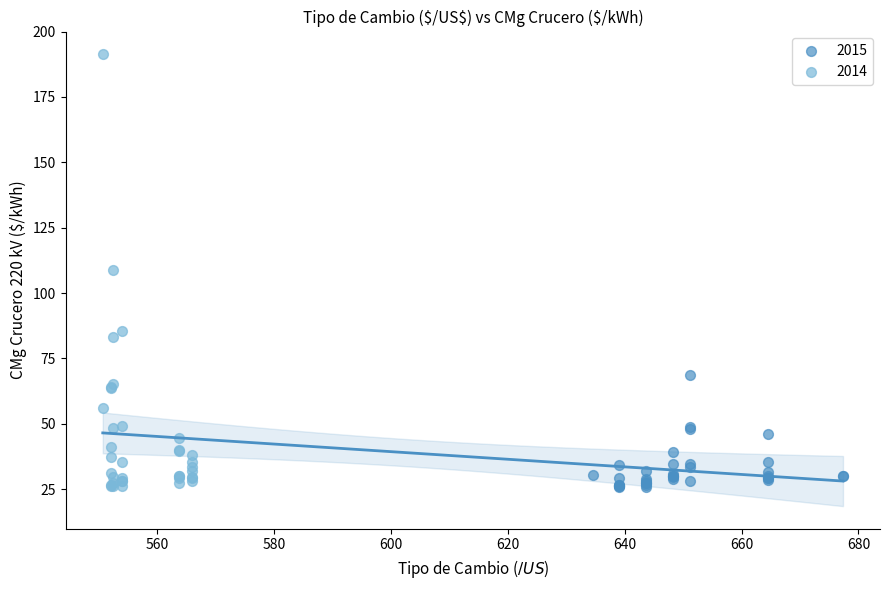

Which series reaches the maximum Y coordinate?

2014